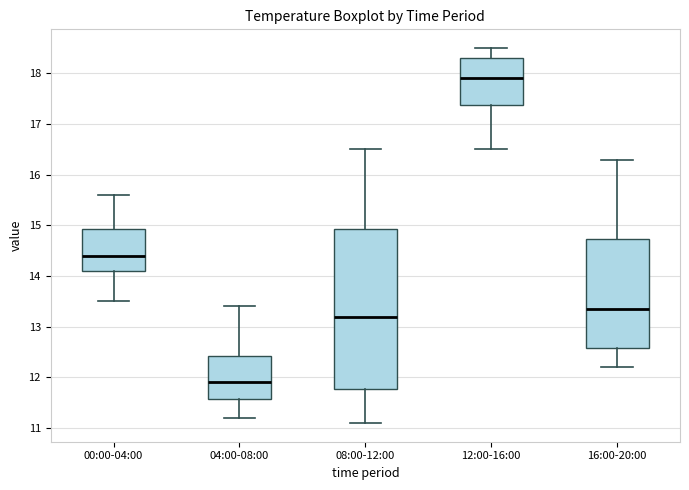

Reading left to right, read every box against the y-axis: the position of its median line, the range the box covers, and the ends of its whiskers. The values are not printed on the chart, so give them approximately, as read against the axis.

00:00-04:00: median 14.4, box 14.1 to 14.9, whiskers 13.5 to 15.6
04:00-08:00: median 11.9, box 11.6 to 12.4, whiskers 11.2 to 13.4
08:00-12:00: median 13.2, box 11.8 to 14.9, whiskers 11.1 to 16.5
12:00-16:00: median 17.9, box 17.4 to 18.3, whiskers 16.5 to 18.5
16:00-20:00: median 13.4, box 12.6 to 14.7, whiskers 12.2 to 16.3